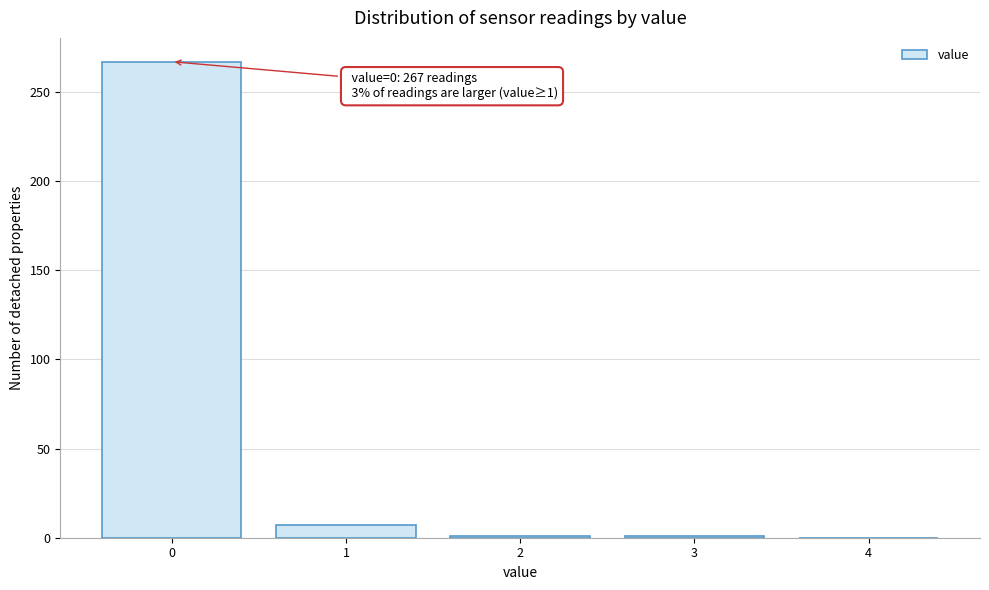

What is the sum of all values?

276